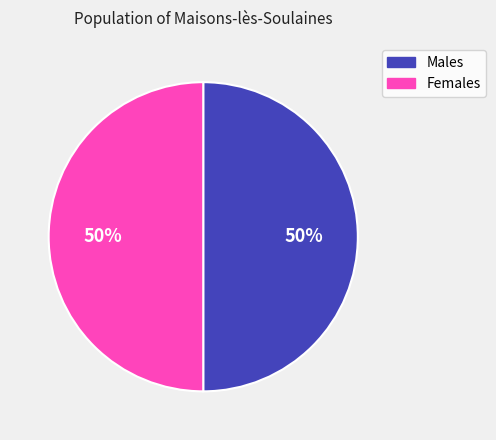

Count the number of slices in the pie.

2